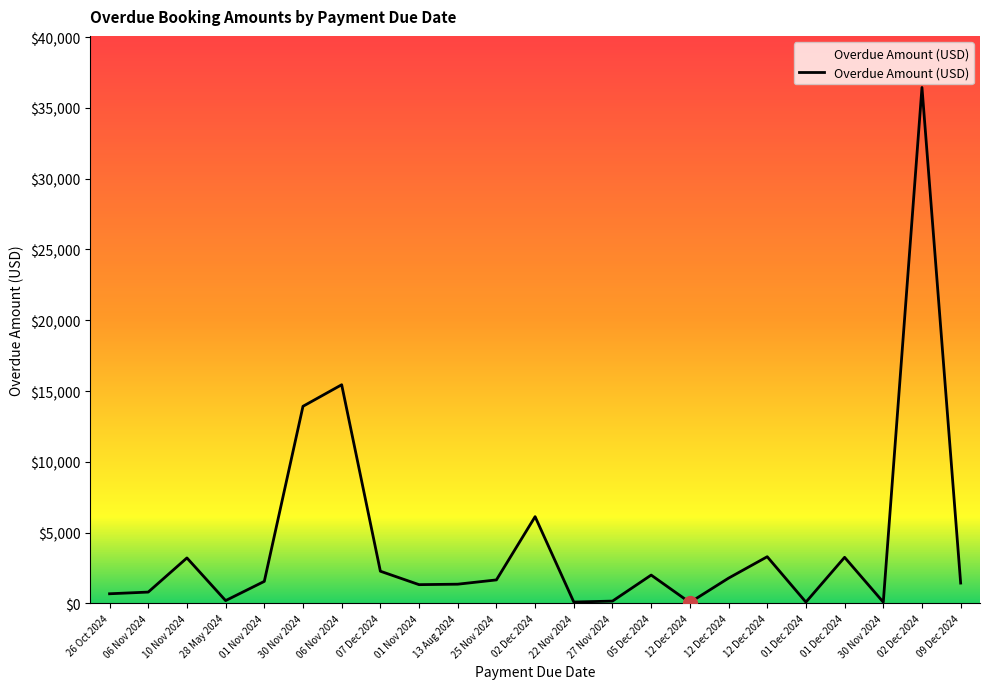

Rank the categories by value from lowest to highest.

12 Dec 2024, 30 Nov 2024, 01 Dec 2024, 22 Nov 2024, 27 Nov 2024, 28 May 2024, 26 Oct 2024, 06 Nov 2024, 01 Nov 2024, 13 Aug 2024, 09 Dec 2024, 01 Nov 2024, 25 Nov 2024, 12 Dec 2024, 05 Dec 2024, 07 Dec 2024, 10 Nov 2024, 01 Dec 2024, 12 Dec 2024, 02 Dec 2024, 30 Nov 2024, 06 Nov 2024, 02 Dec 2024